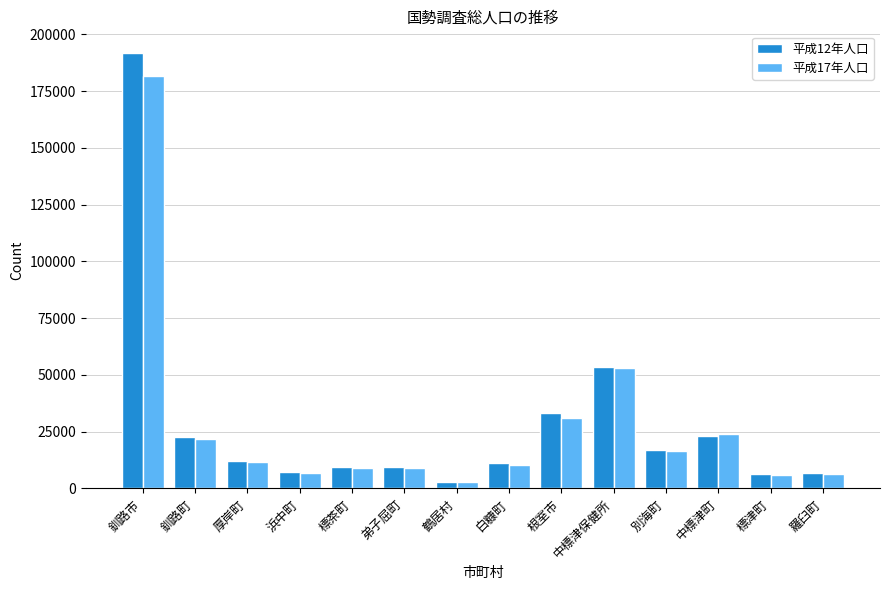

Is it true that 平成17年人口 equals 52855 at 中標津保健所?

True